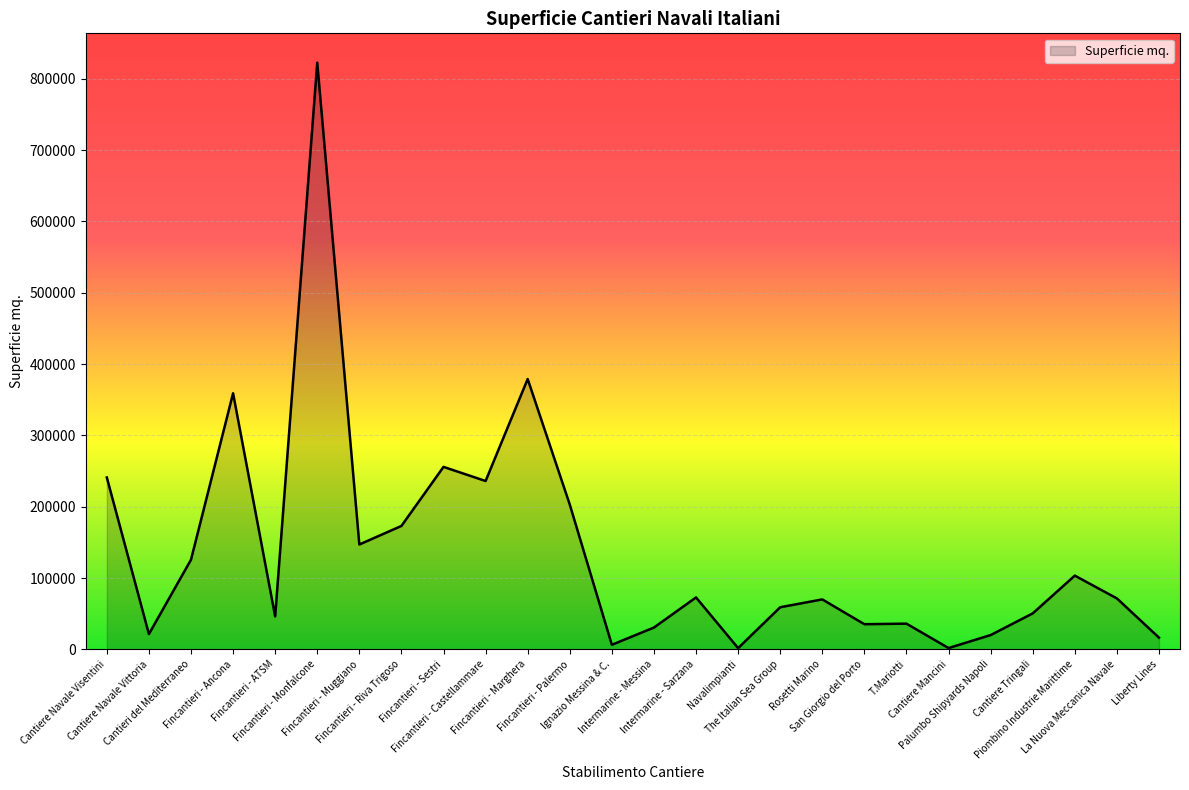

What is the difference between the maximum and minimum values?

820800